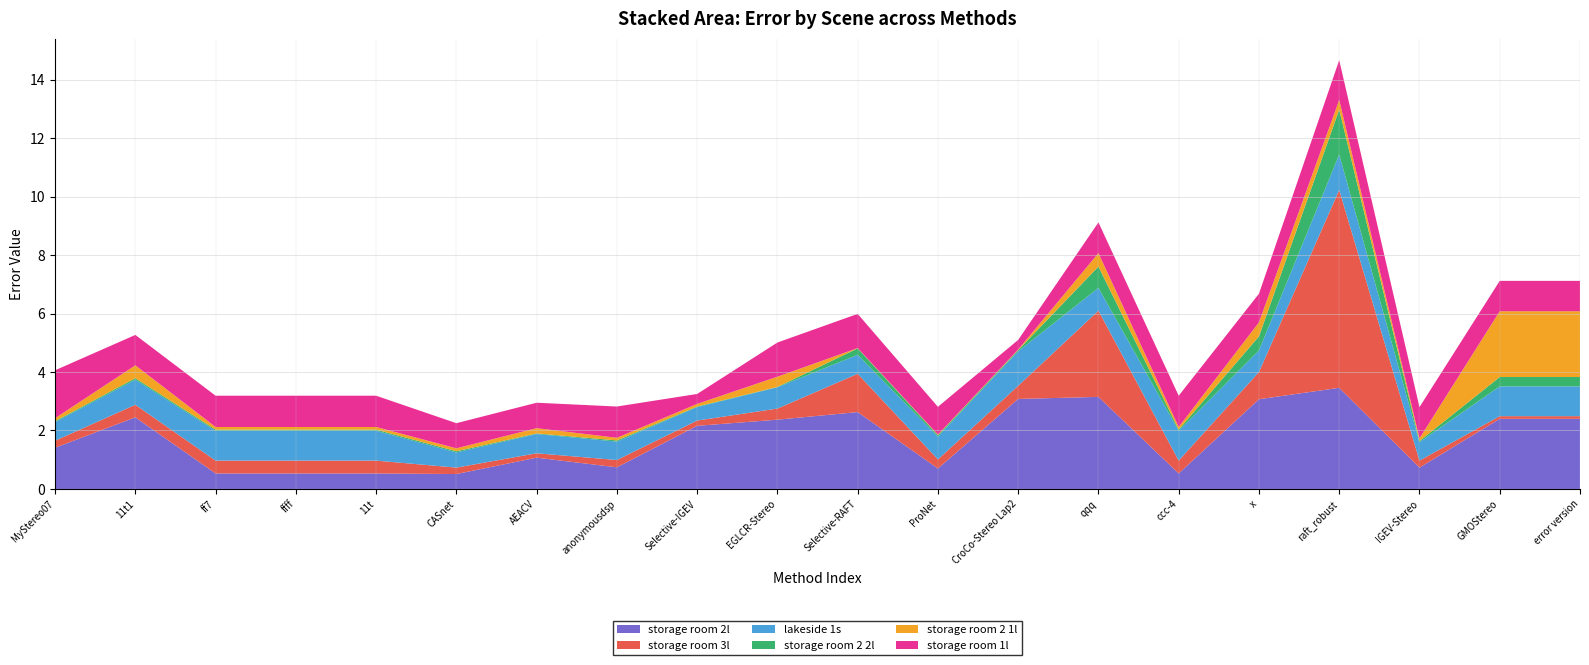

Reading left to right, what are all the values shown in this chart?

storage room 2l: 1.4	2.5	0.5	0.5	0.5	0.5	1.1	0.7	2.2	2.4	2.6	0.7	3.1	3.1	0.5	3.1	3.5	0.7	2.4	2.4
storage room 3l: 0.2	0.4	0.4	0.4	0.4	0.2	0.1	0.2	0.2	0.4	1.3	0.3	0.5	3.0	0.4	0.9	6.8	0.2	0.1	0.1
lakeside 1s: 0.6	0.9	1.0	1.0	1.0	0.5	0.7	0.6	0.5	0.7	0.7	0.8	1.2	0.8	1.0	0.7	1.2	0.6	1.0	1.0
storage room 2 2l: 0.0	0.1	0.0	0.0	0.0	0.0	0.0	0.0	0.0	0.0	0.2	0.1	0.0	0.7	0.0	0.5	1.5	0.0	0.3	0.3
storage room 2 1l: 0.1	0.4	0.1	0.1	0.1	0.1	0.2	0.1	0.1	0.3	0.0	0.0	0.0	0.5	0.1	0.5	0.3	0.1	2.2	2.2
storage room 1l: 1.6	1.0	1.1	1.1	1.1	0.9	0.9	1.1	0.3	1.2	1.2	0.9	0.3	1.1	1.1	1.0	1.4	1.1	1.0	1.0